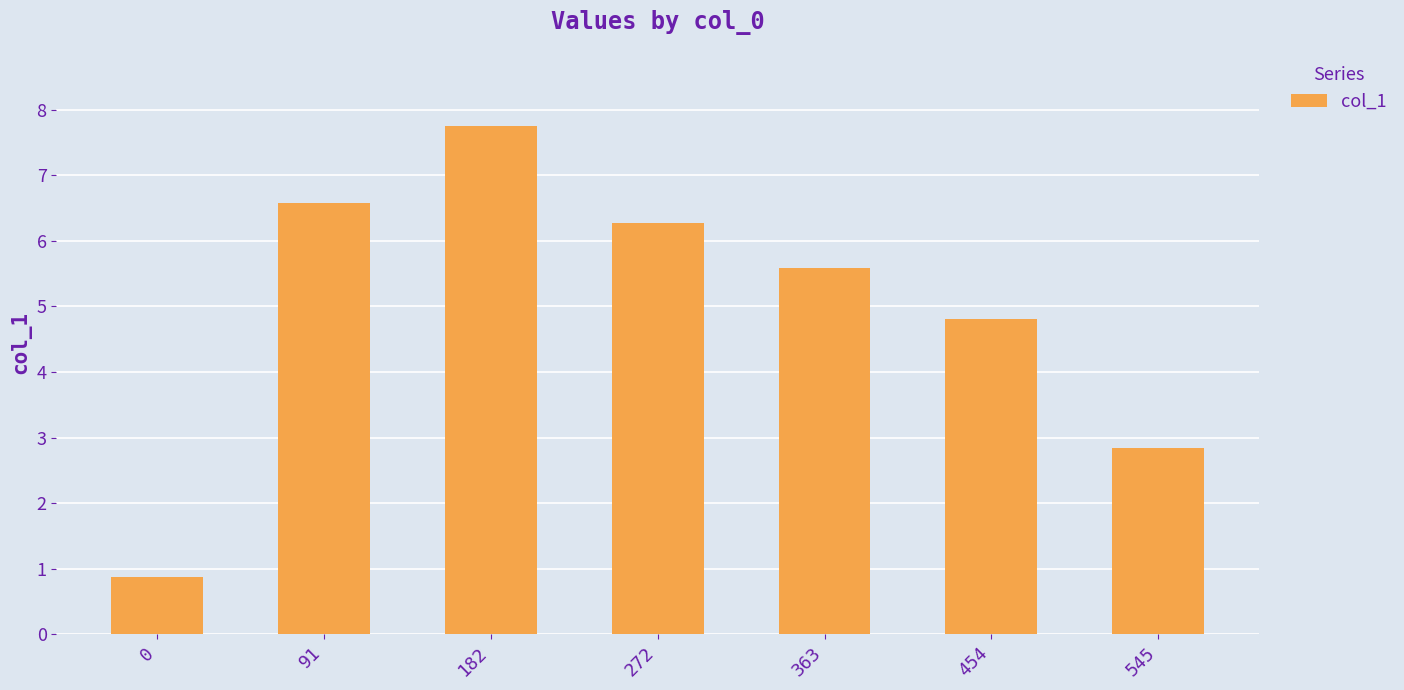

At which label is the value closest to 4?

454